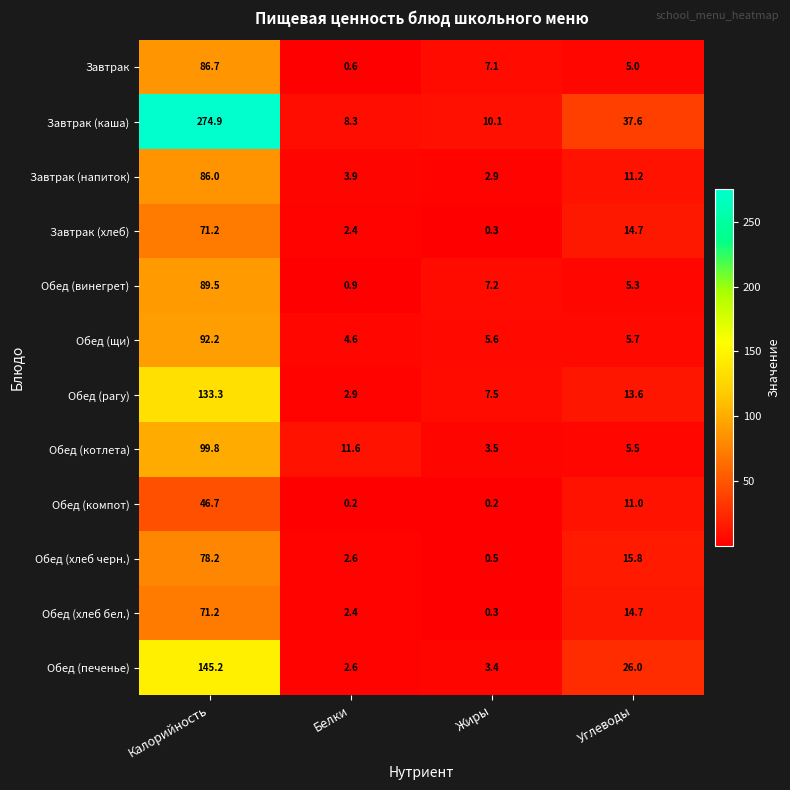

What is the total value across all series at Углеводы?

166.1